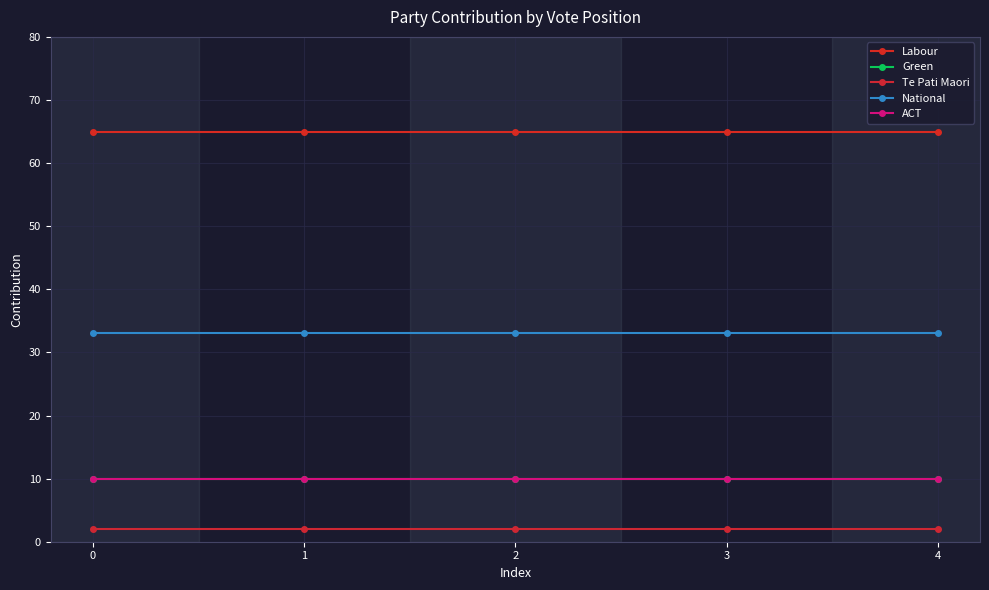

What is the smallest value displayed?

2